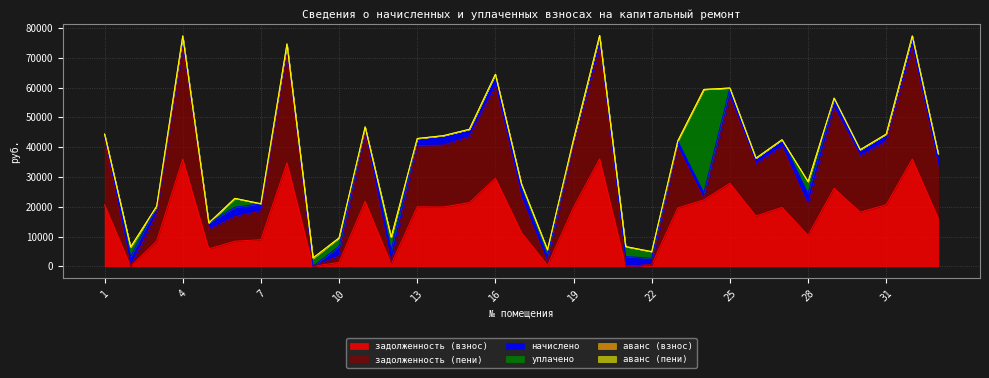

At how many categories does at least one series exceed 7208?

25